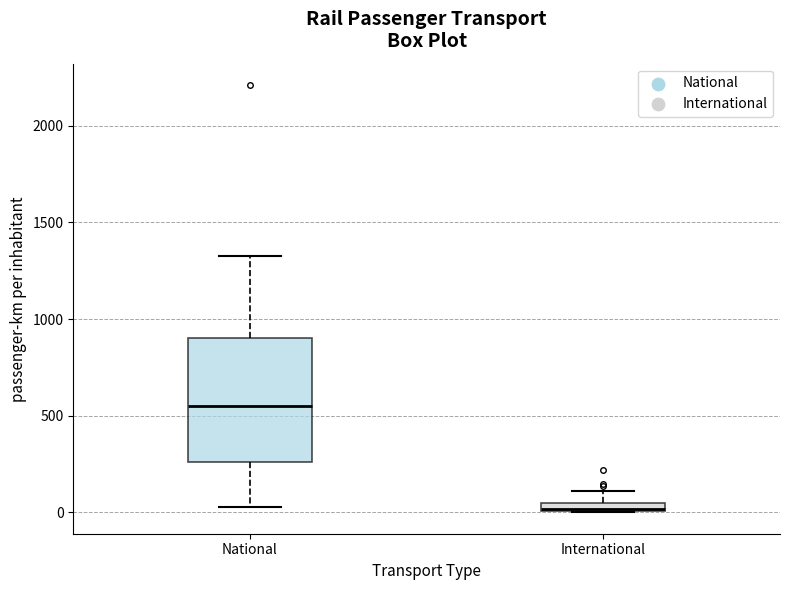

Which box has the highest median line?

National